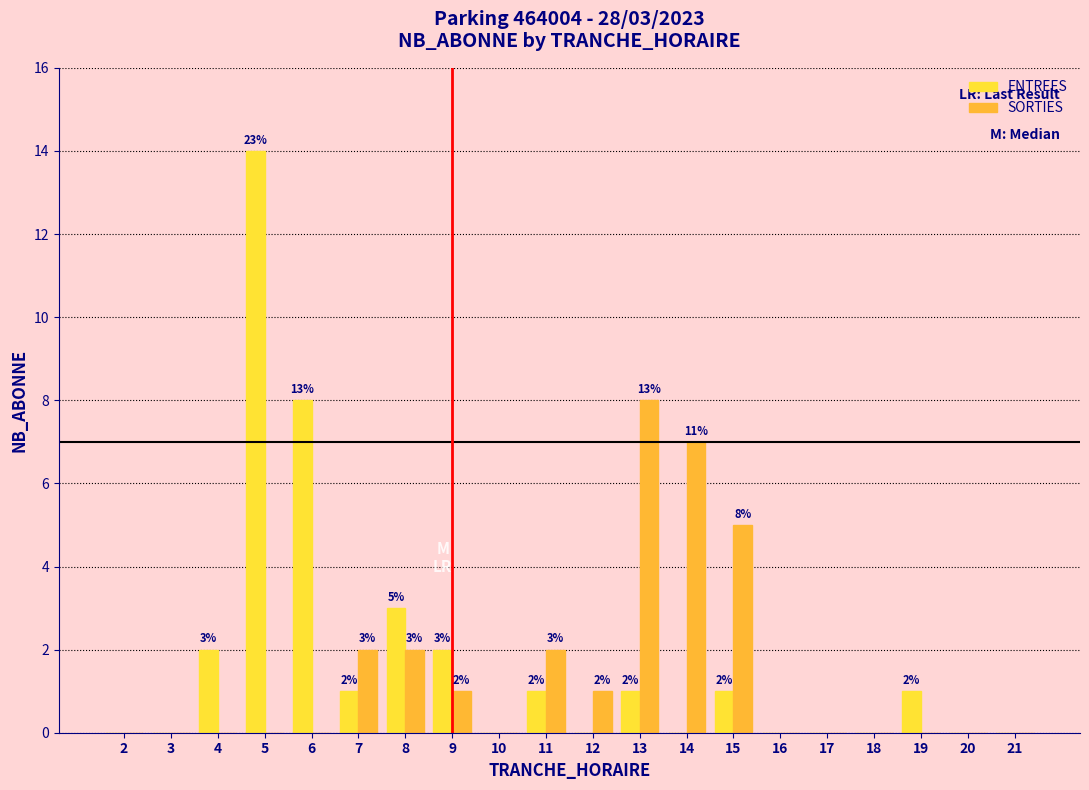

Reading left to right, what are all the values shown in this chart?

ENTREES: 0	0	2	14	8	1	3	2	0	1	0	1	0	1	0	0	0	1	0	0
SORTIES: 0	0	0	0	0	2	2	1	0	2	1	8	7	5	0	0	0	0	0	0